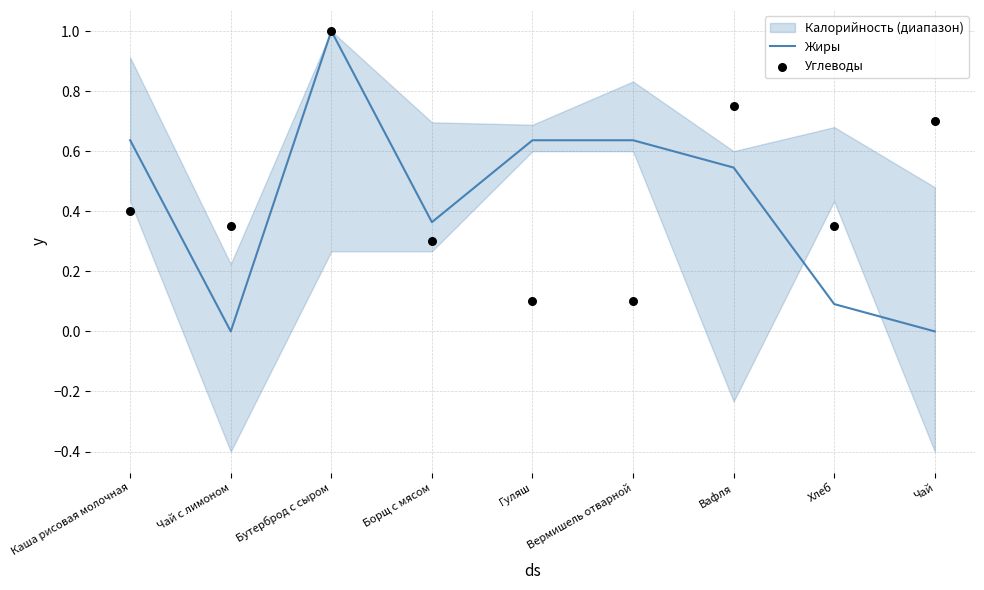

The Жиры series shows 0.0 at Чай с лимоном. True or false?

True